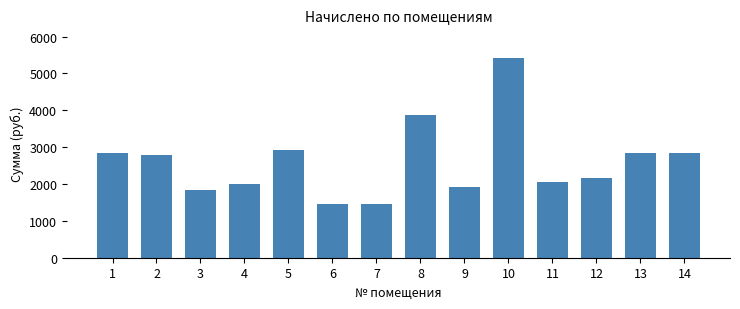

What is the value of the 10th bar from the left?

5410.8